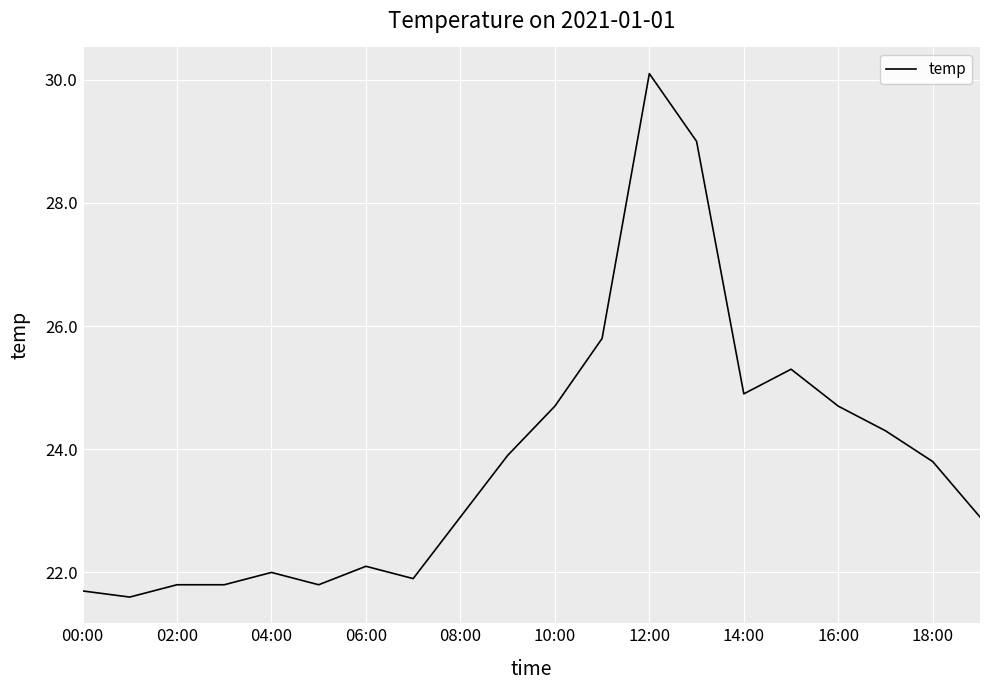

What is the maximum value shown in the chart?

30.1